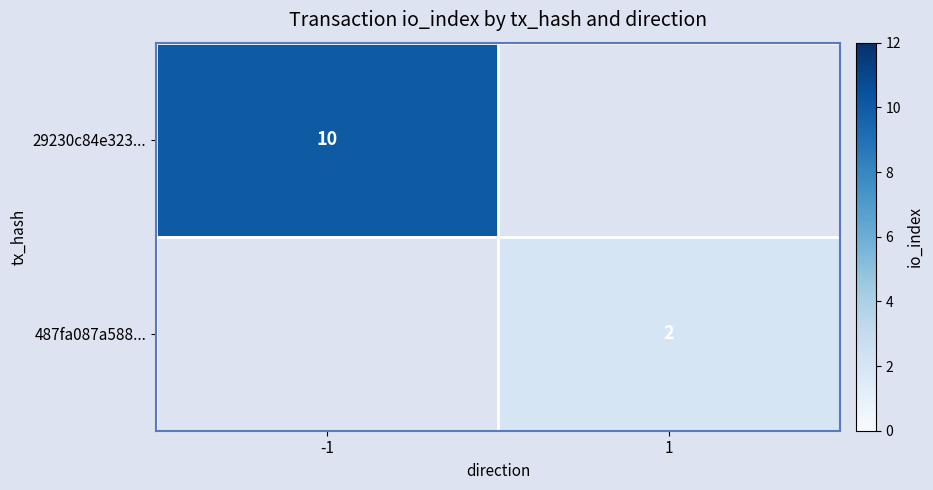

Which category has the highest value across all series?

-1